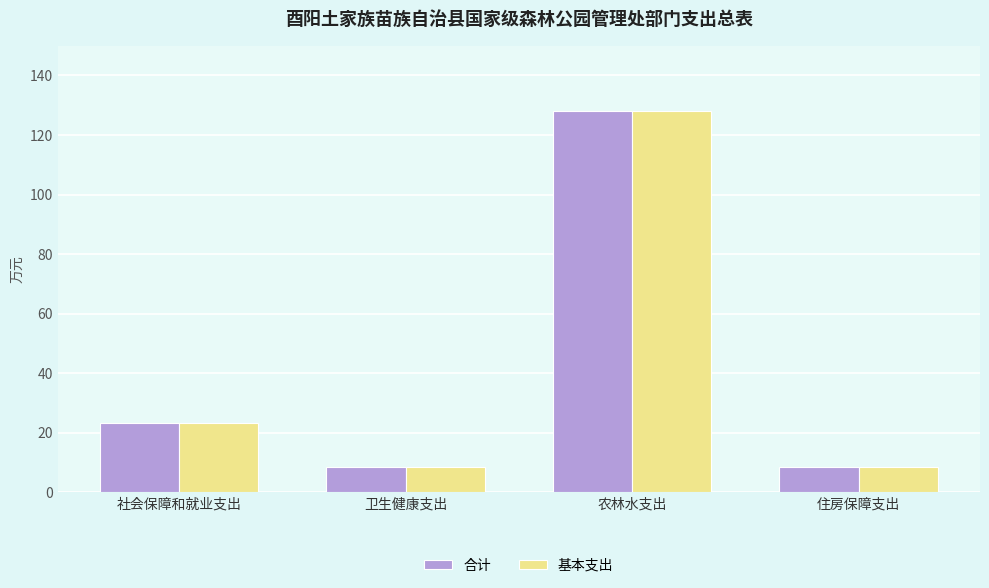

What is the approximate value of 基本支出 at 住房保障支出?

8.5